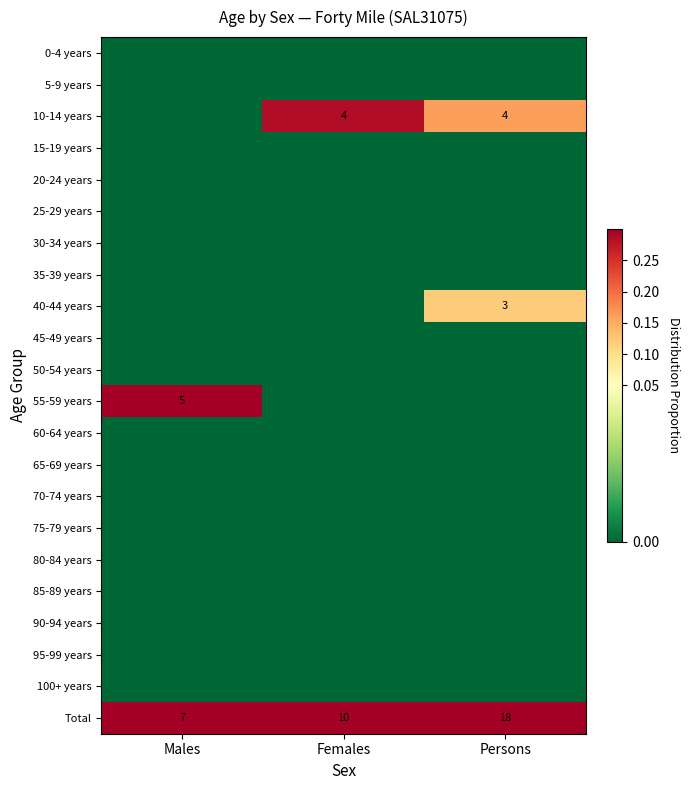

True or false: 55-59 years has a value of 8 at Males.

False